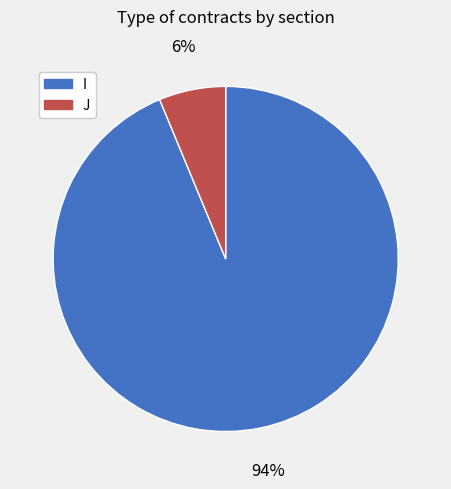

To the nearest percent, what is the combined percentage of J and I?

100%